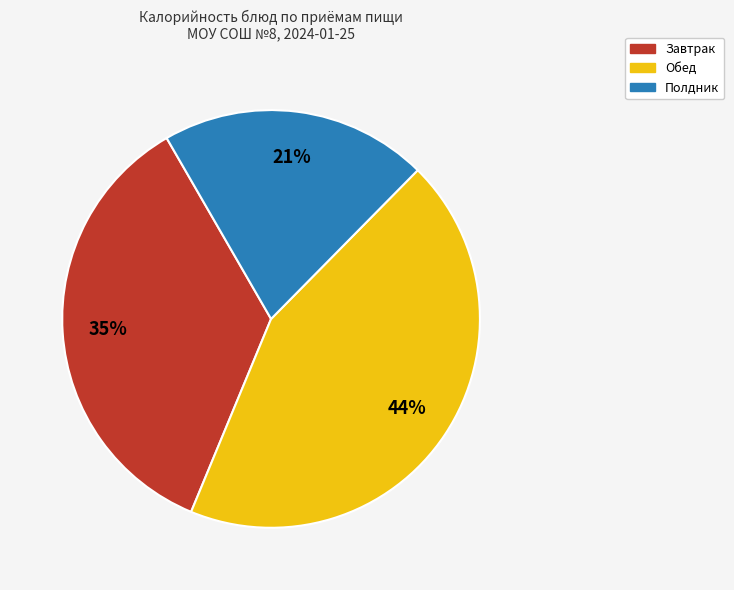

Is there any slice that represents more than half of the pie?

No